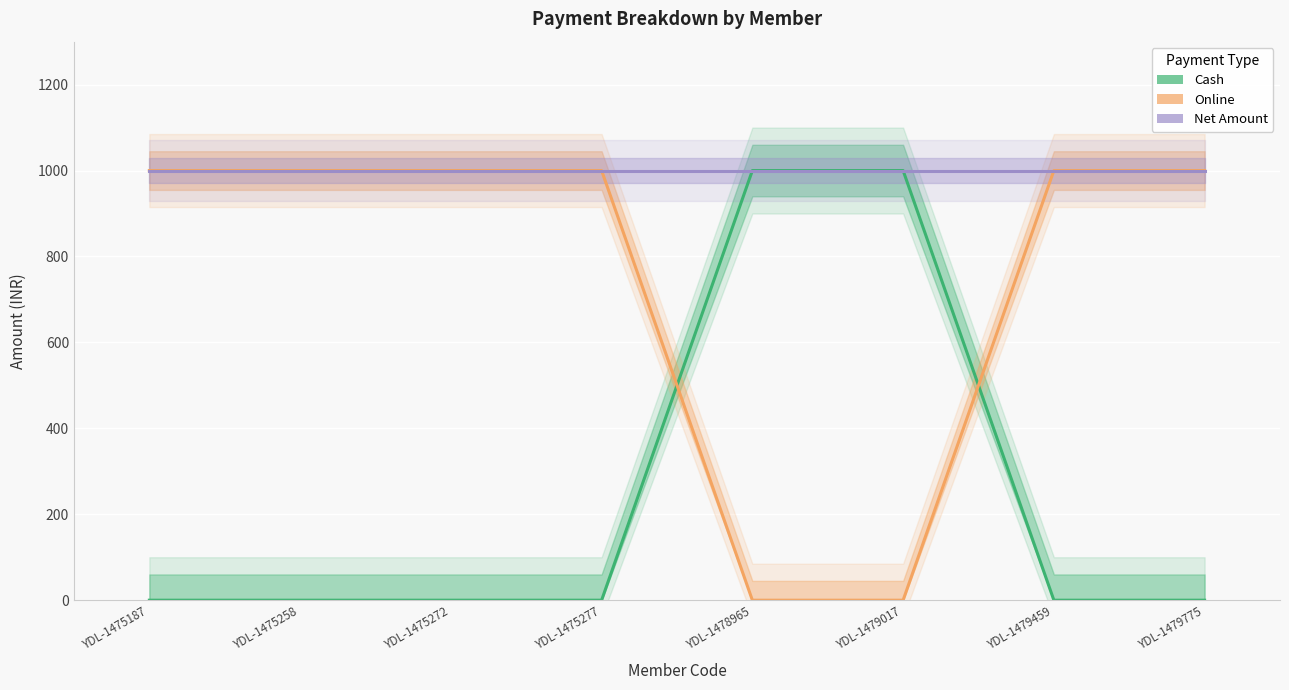

What is the difference between the highest and lowest values at YDL-1475187?

1000